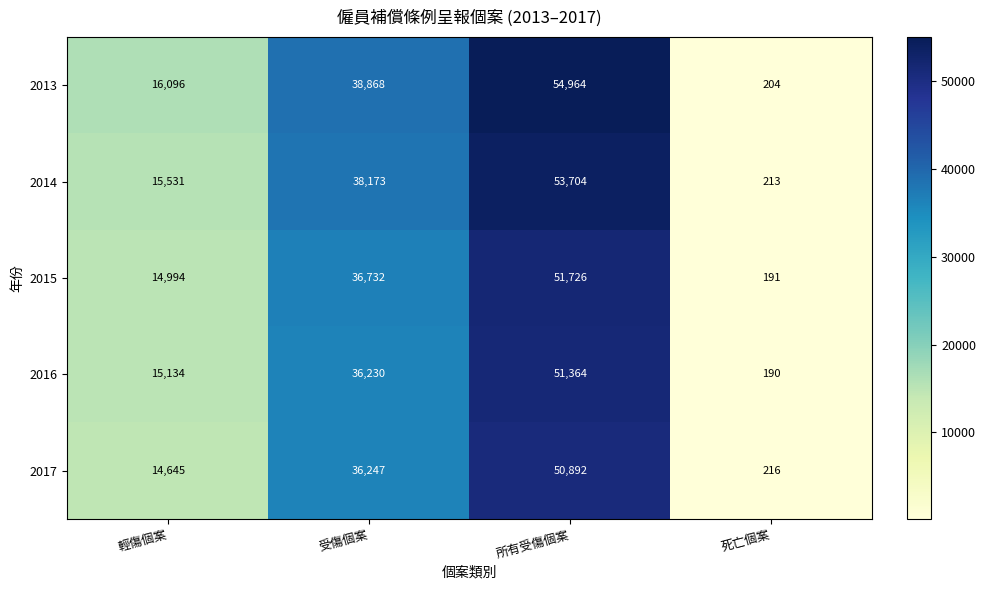

What is the total value across all series at 死亡個案?

1014